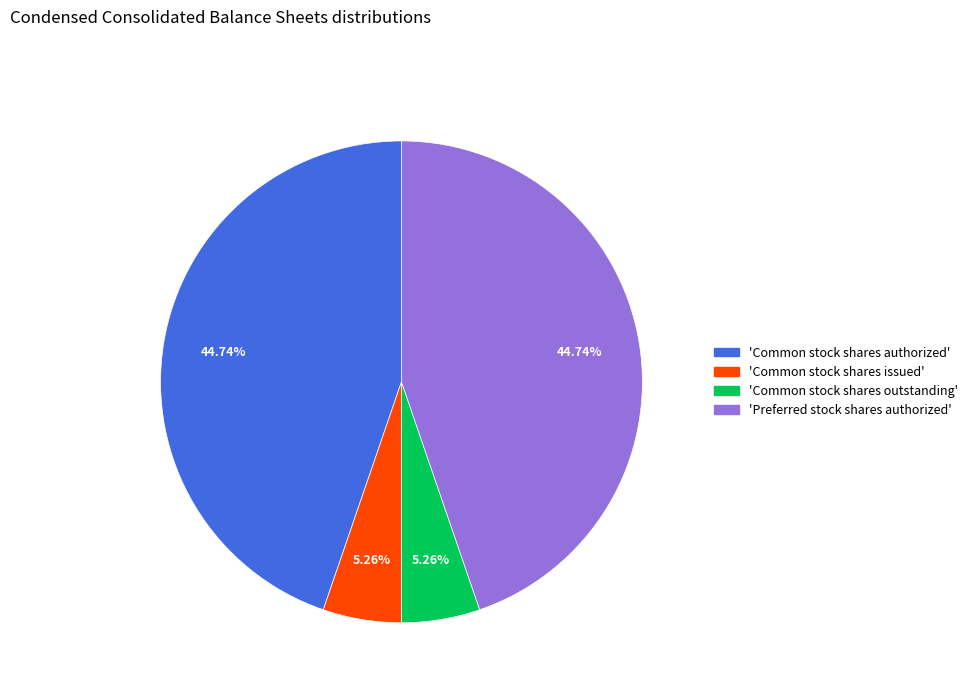

Is there any slice that represents more than half of the pie?

No